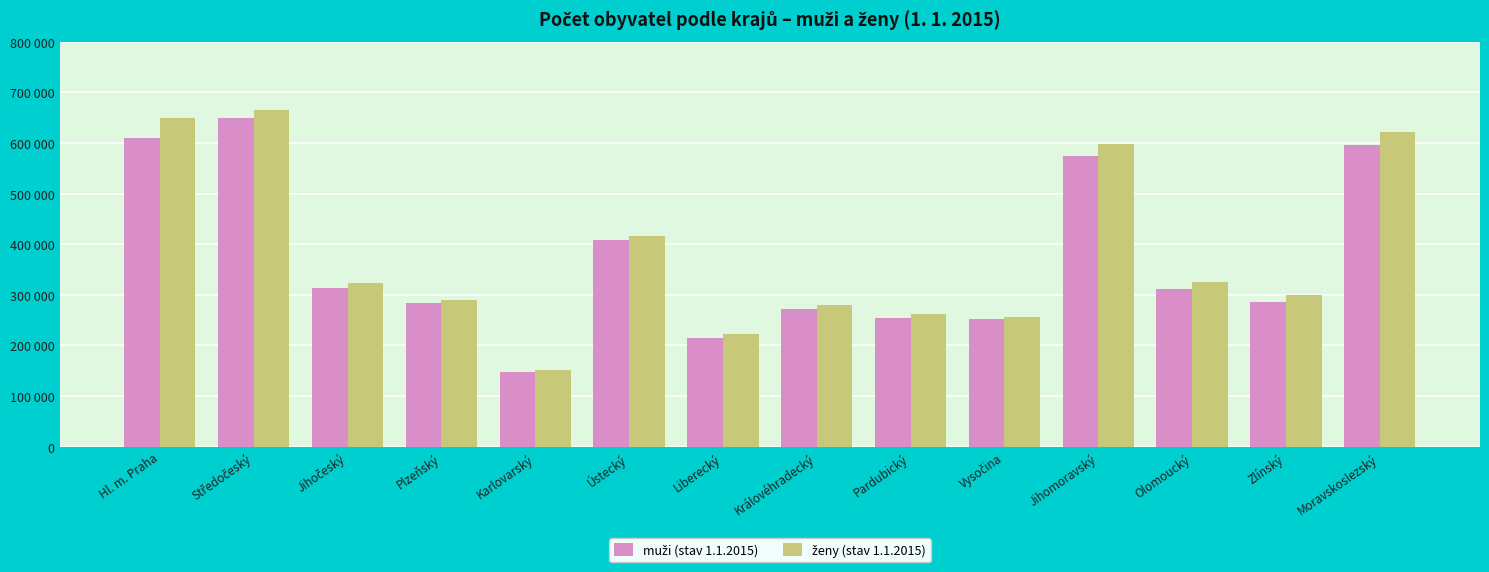

List the series in order of their peak value, highest first.

ženy (stav 1.1.2015), muži (stav 1.1.2015)